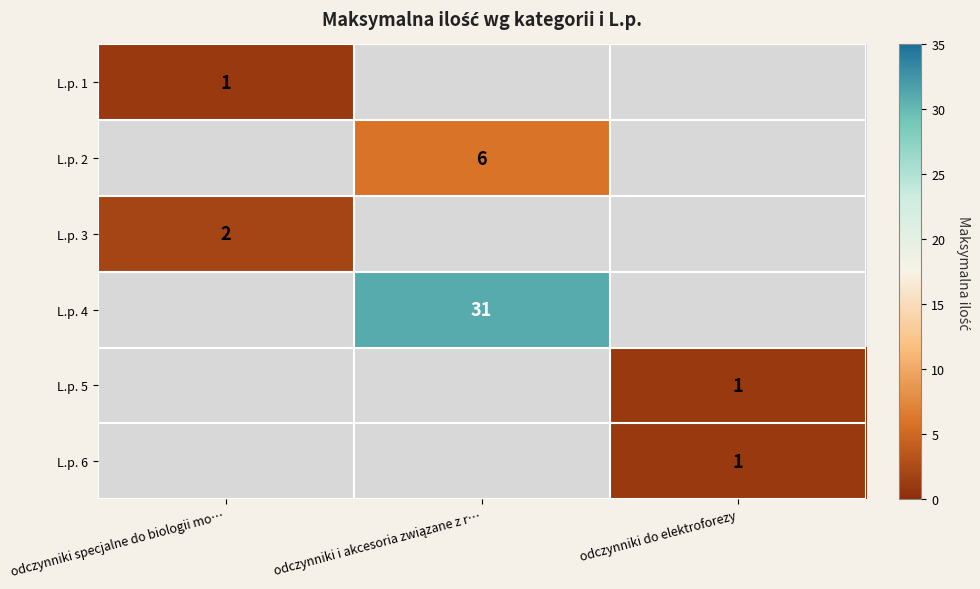

True or false: L.p. 6 has a value of 1 at odczynniki do elektroforezy.

True